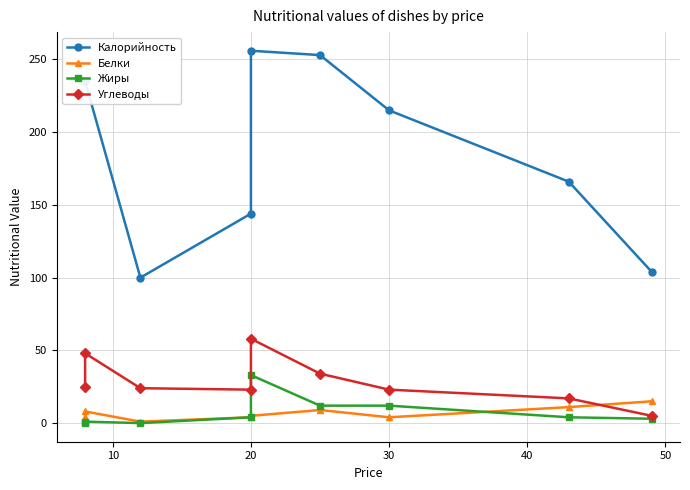

What is the greatest value displayed?

256